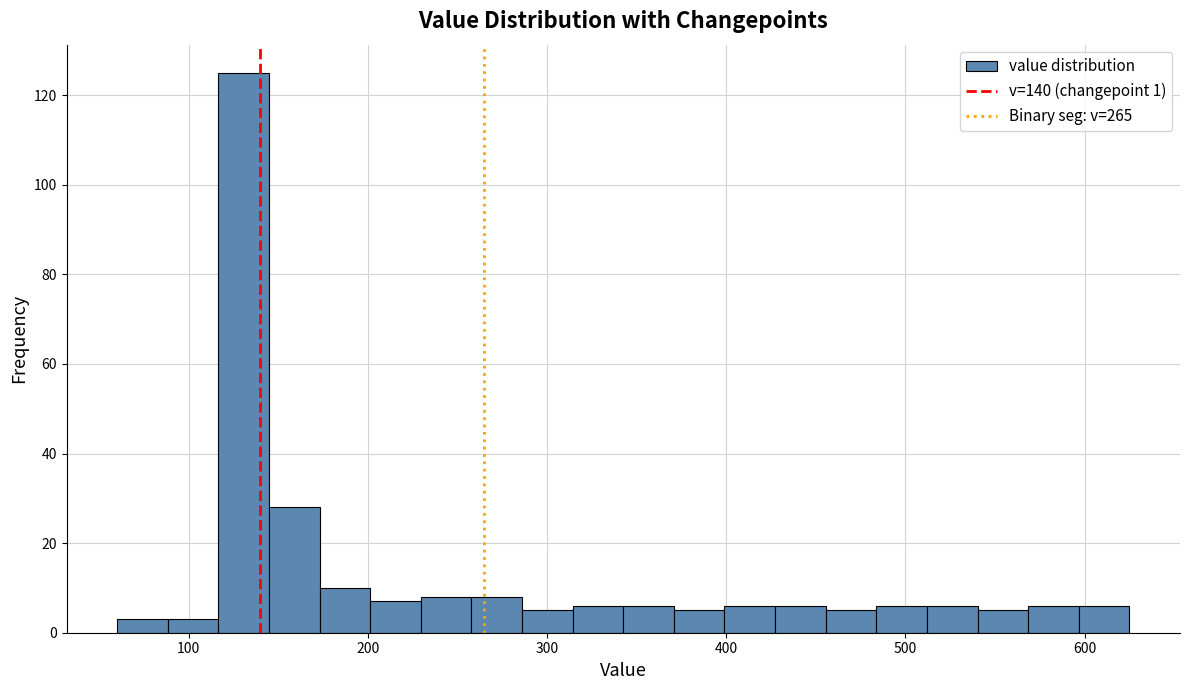

Around what value on the x-axis is the tallest bar? Give the approximate position of its centre, as read against the axis.

130